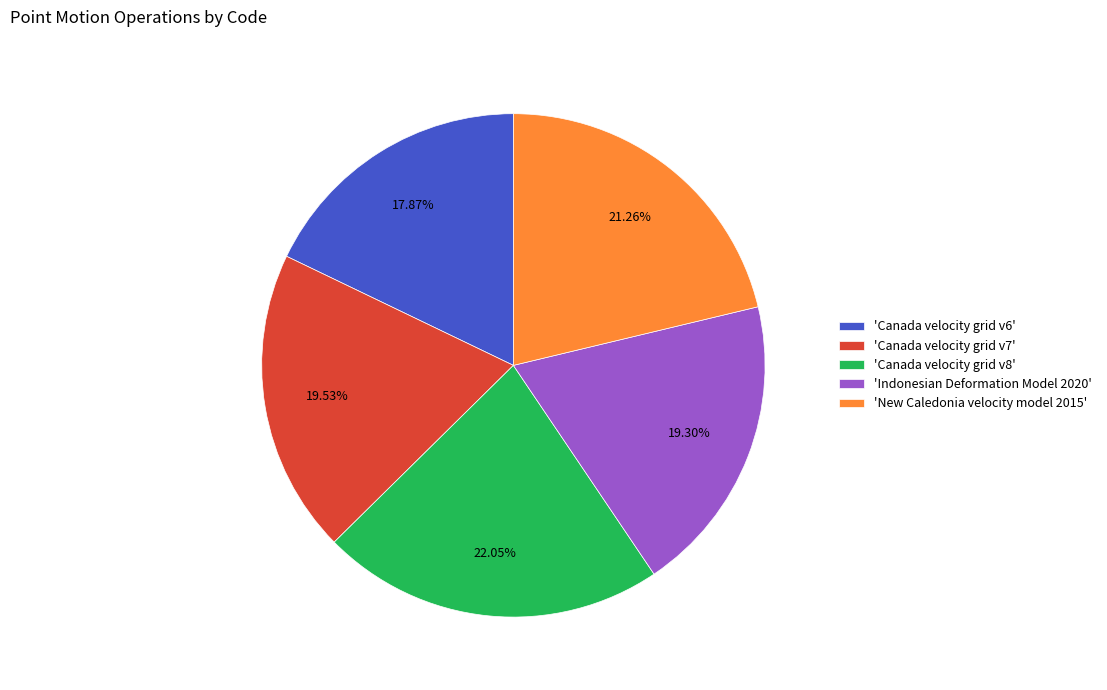

Is there a majority slice in this chart?

No